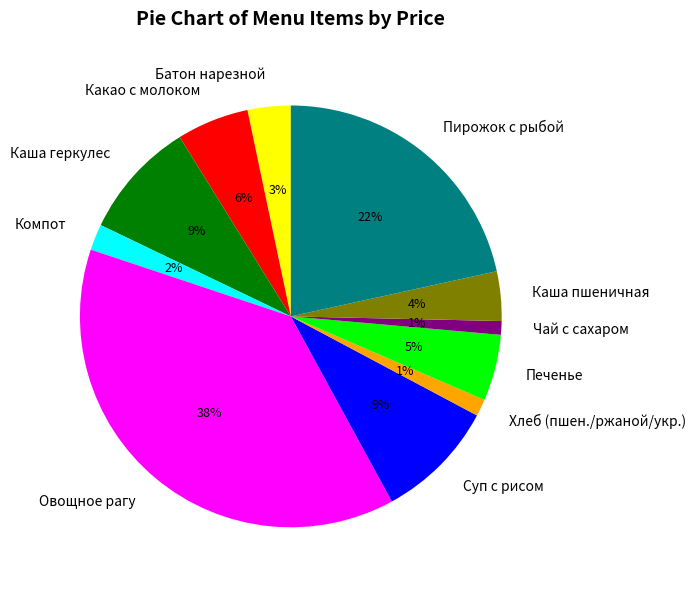

Is the sum of Печенье and Батон нарезной greater than half?

No